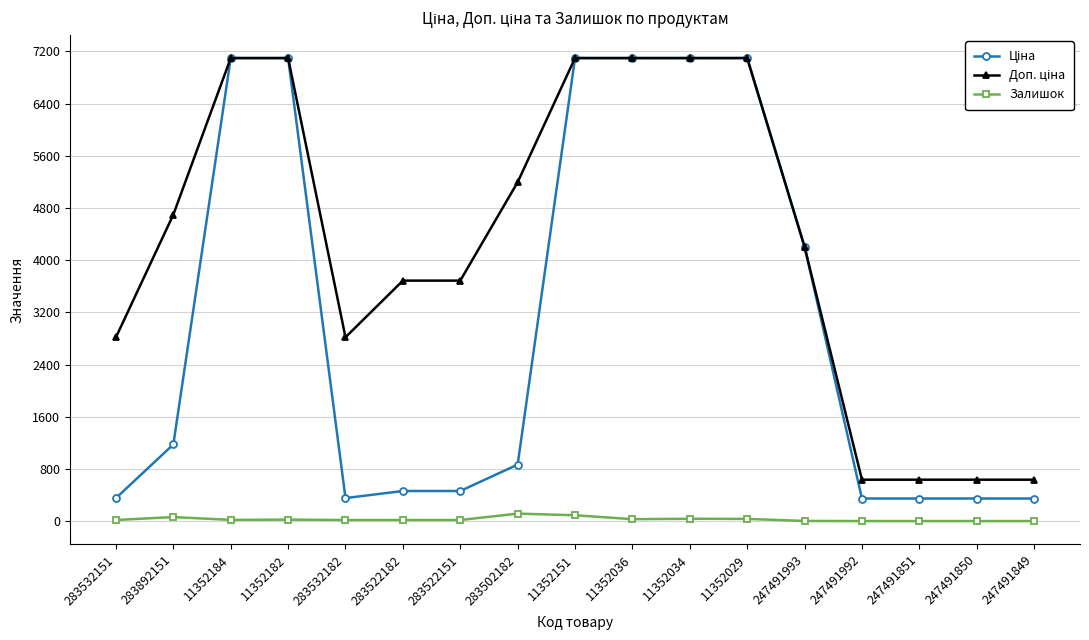

What is the maximum value shown in the chart?

7098.8